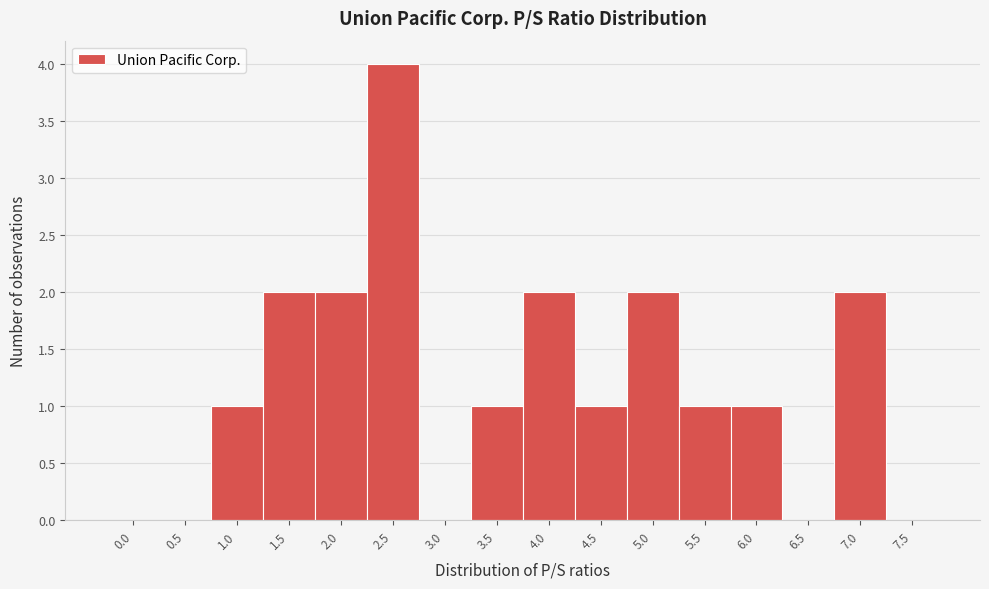

Reading right to left, what are all the values shown in this chart?

7.5=0	7.0=2	6.5=0	6.0=1	5.5=1	5.0=2	4.5=1	4.0=2	3.5=1	3.0=0	2.5=4	2.0=2	1.5=2	1.0=1	0.5=0	0.0=0